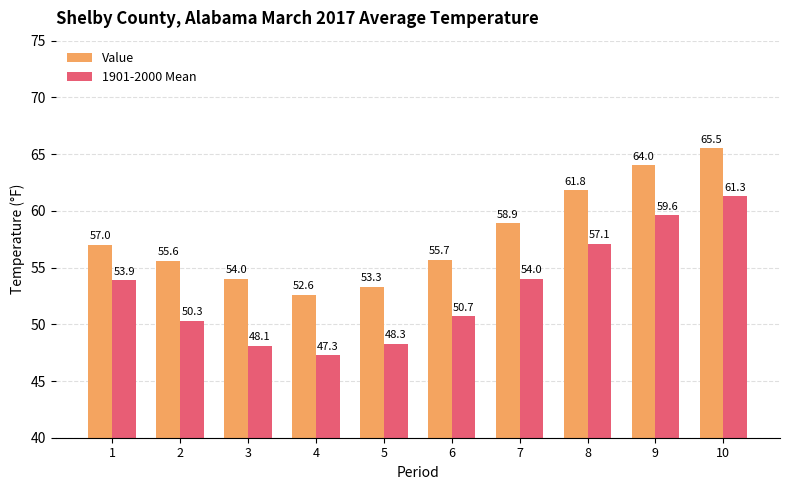

Rank the series at 3 from lowest to highest value.

1901-2000 Mean, Value